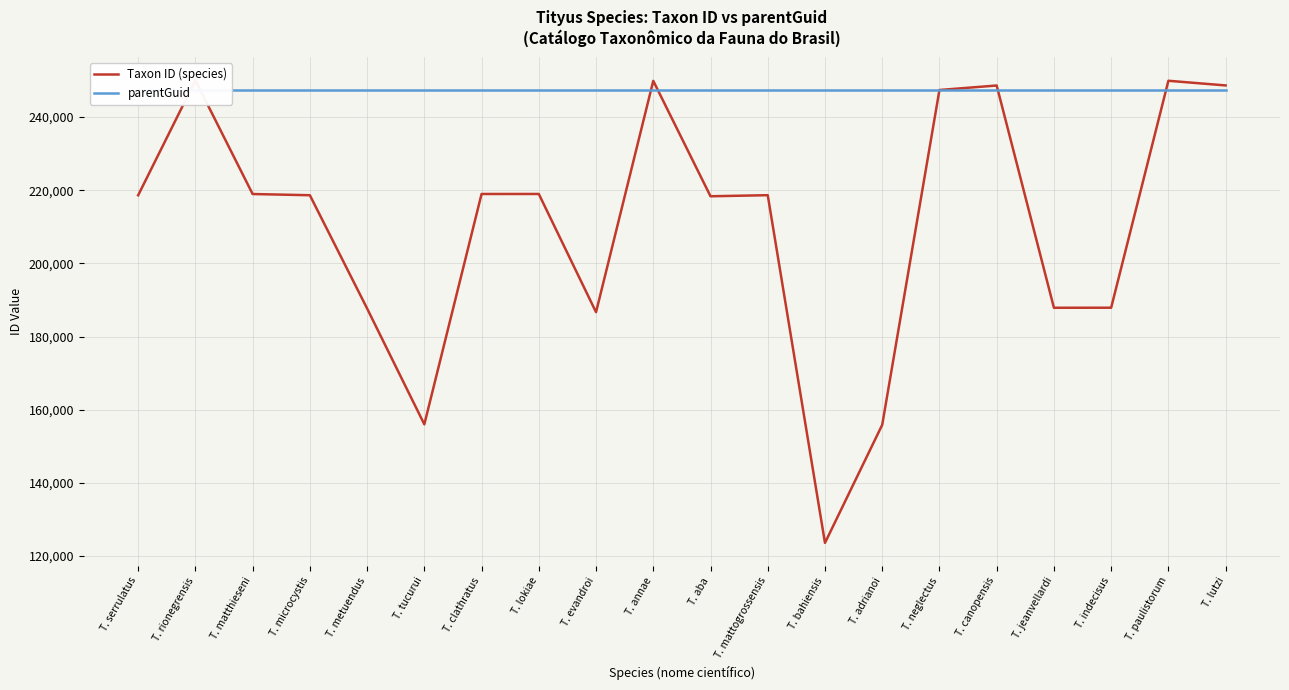

Reading right to left, extract all data points from this chart.

Taxon ID (species): T. lutzi=248669	T. paulistorum=249945	T. indecisus=187876	T. jeanvellardi=187862	T. canopensis=248648	T. neglectus=247421	T. adrianoi=155836	T. bahiensis=123554	T. mattogrossensis=218650	T. aba=218357	T. annae=249917	T. evandroi=186659	T. lokiae=218984	T. clathratus=218981	T. tucurui=155977	T. metuendus=187671	T. microcystis=218641	T. matthieseni=218970	T. rionegrensis=250042	T. serrulatus=218625
parentGuid: T. lutzi=247555	T. paulistorum=247555	T. indecisus=247555	T. jeanvellardi=247555	T. canopensis=247555	T. neglectus=247555	T. adrianoi=247555	T. bahiensis=247555	T. mattogrossensis=247555	T. aba=247555	T. annae=247555	T. evandroi=247555	T. lokiae=247555	T. clathratus=247555	T. tucurui=247555	T. metuendus=247555	T. microcystis=247555	T. matthieseni=247555	T. rionegrensis=247555	T. serrulatus=247555